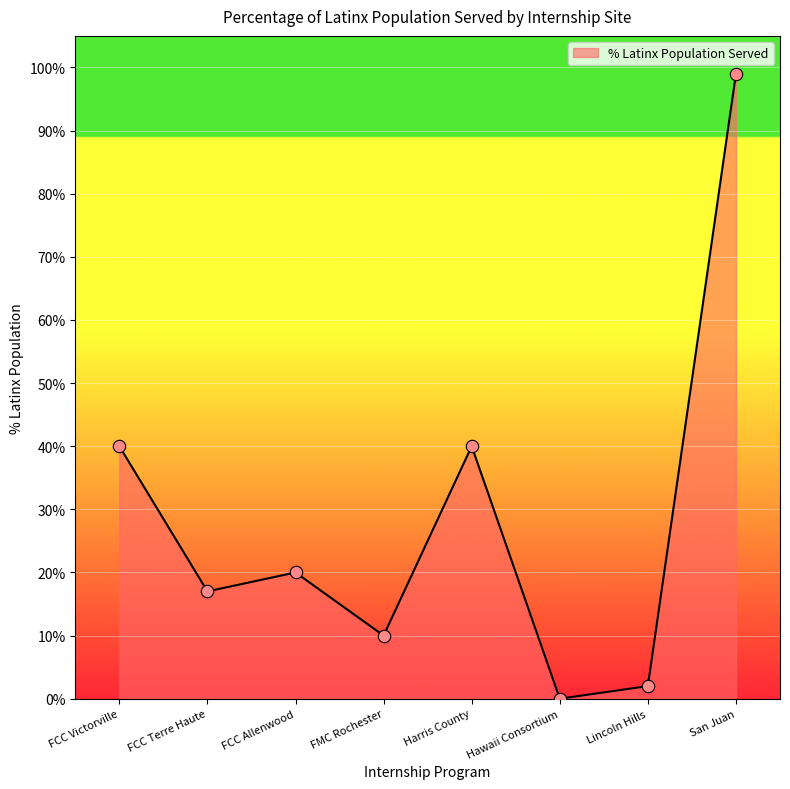

What is the change in value from FCC Victorville to FCC Terre Haute?

-23